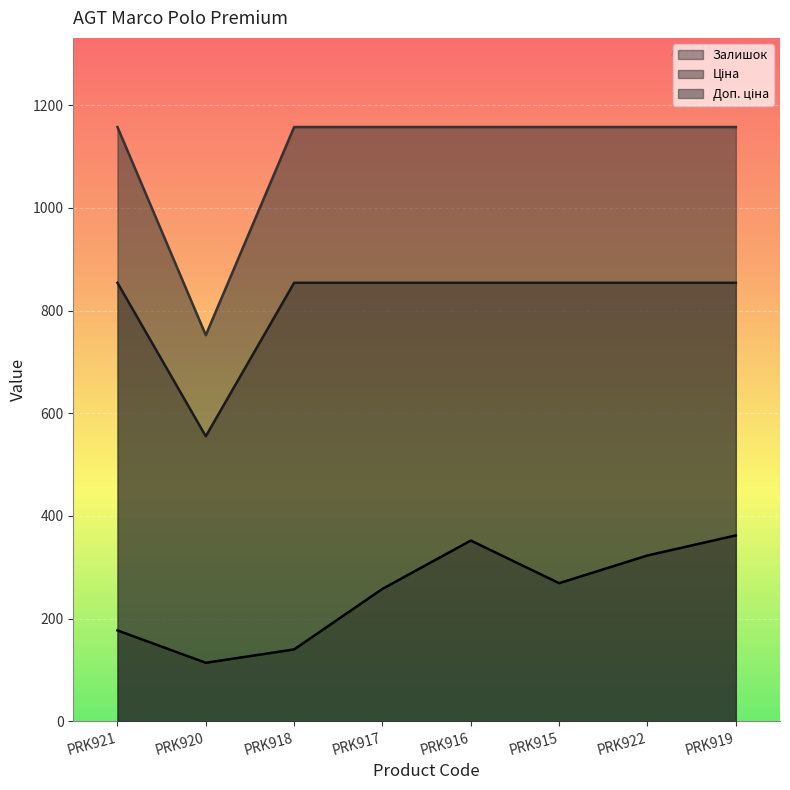

True or false: Ціна and Доп. ціна cross at least once.

False